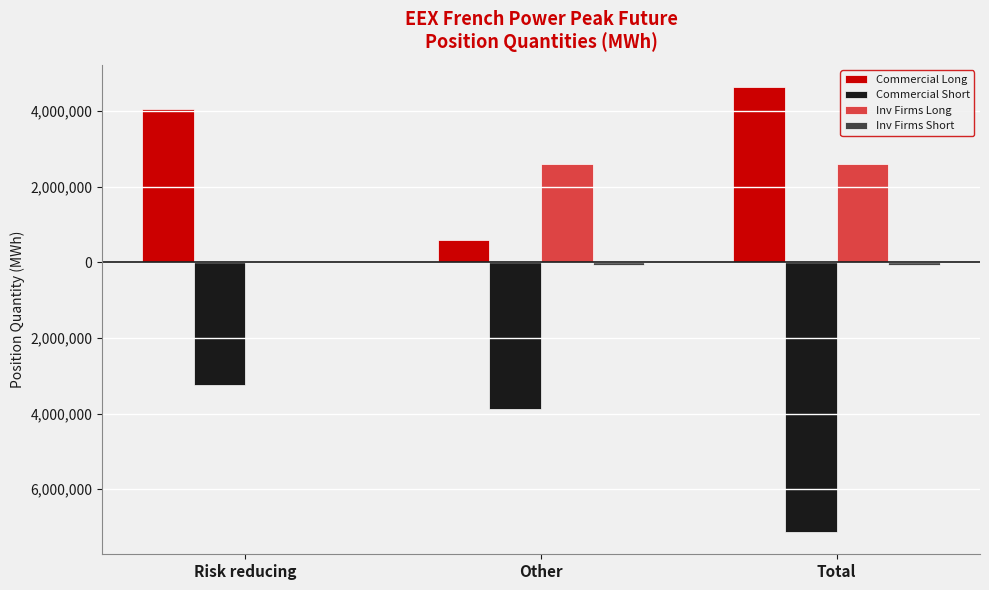

Are the bars horizontal?

No